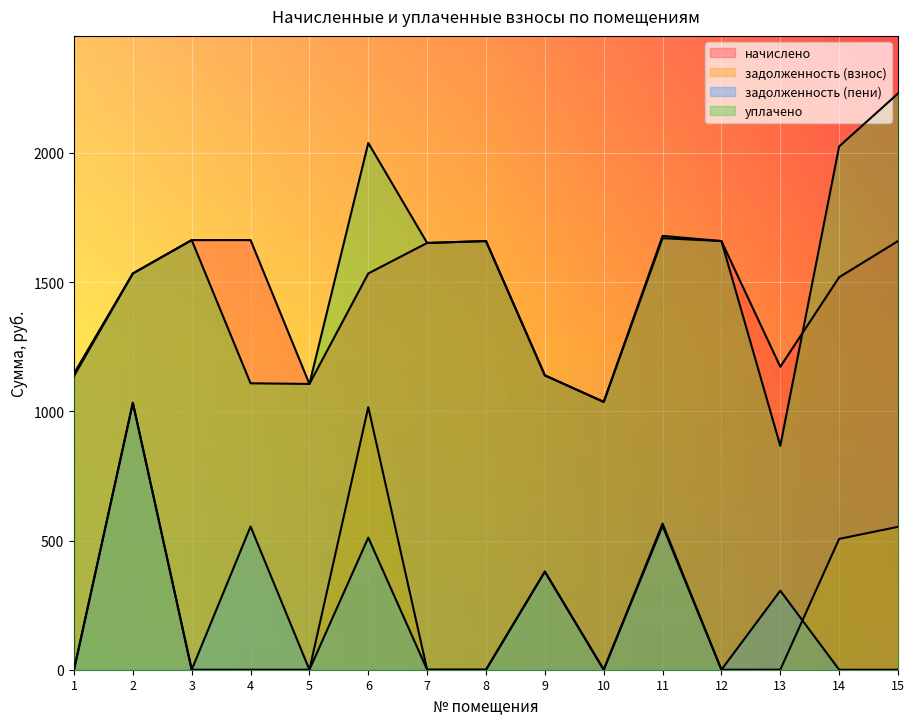

How many lines are shown in the chart?

4